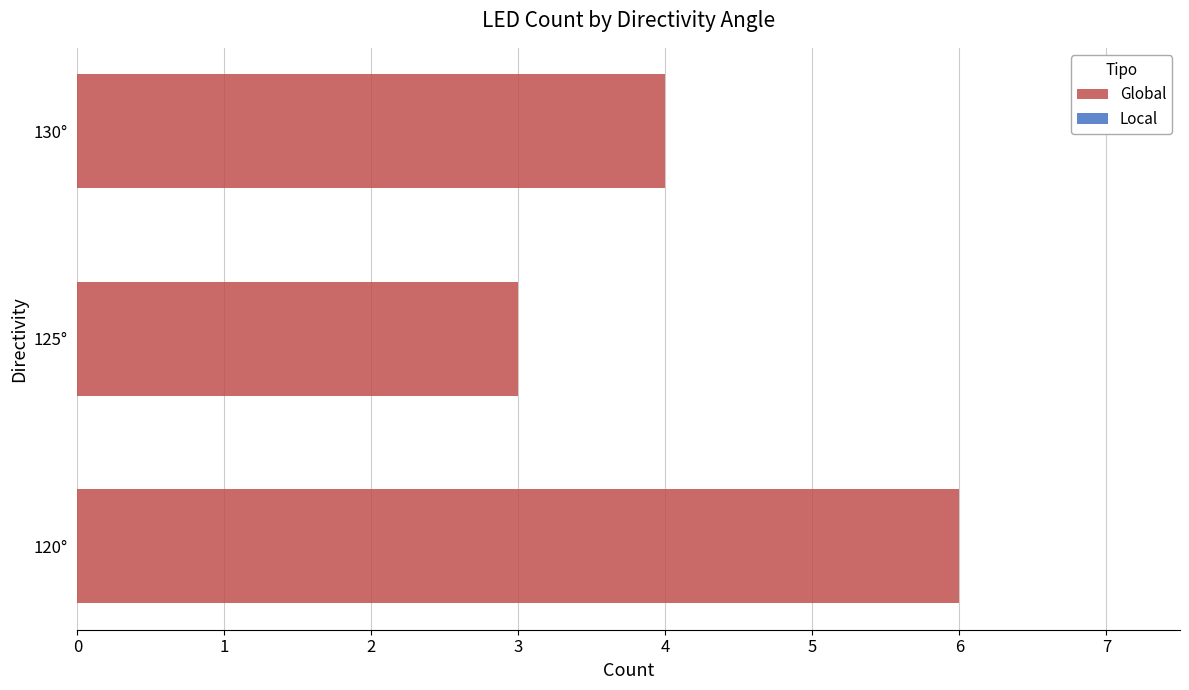

What is the average value?

4